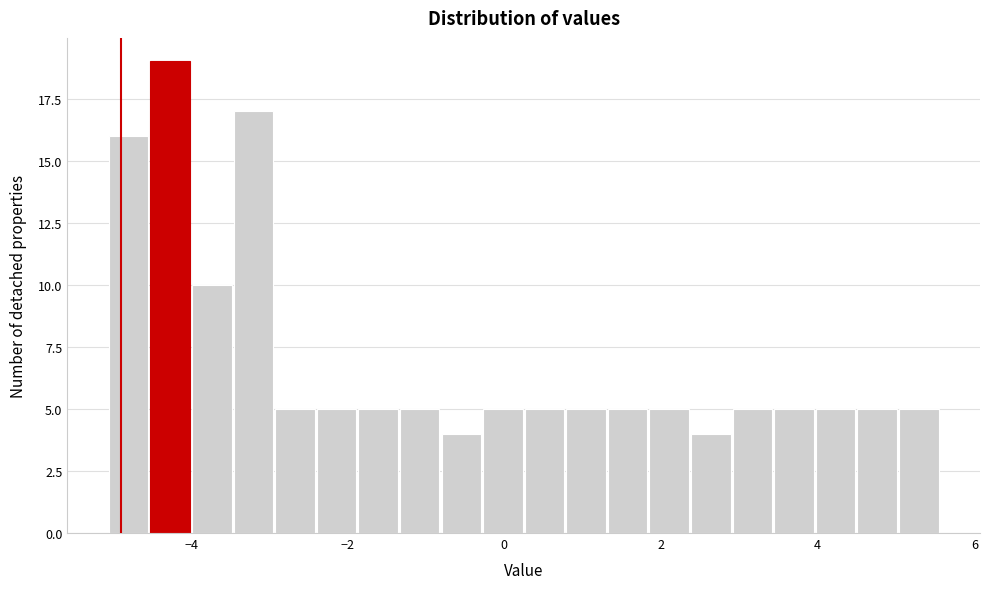

Around what value on the x-axis is the tallest bar? Give the approximate position of its centre, as read against the axis.

-4.2